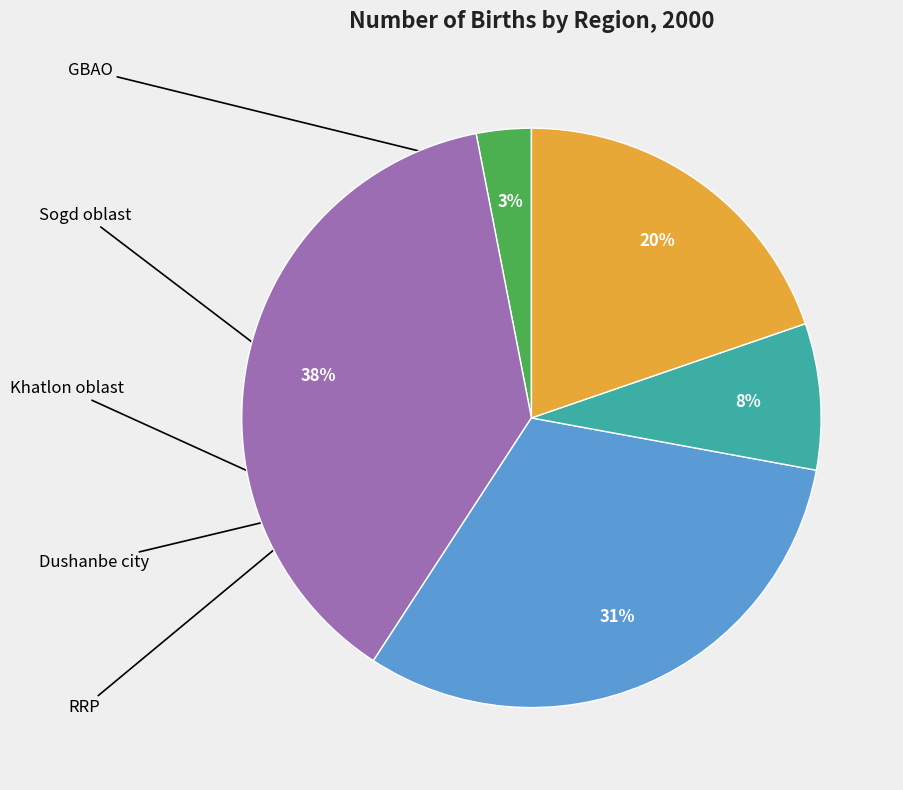

Does any single category account for the majority?

No